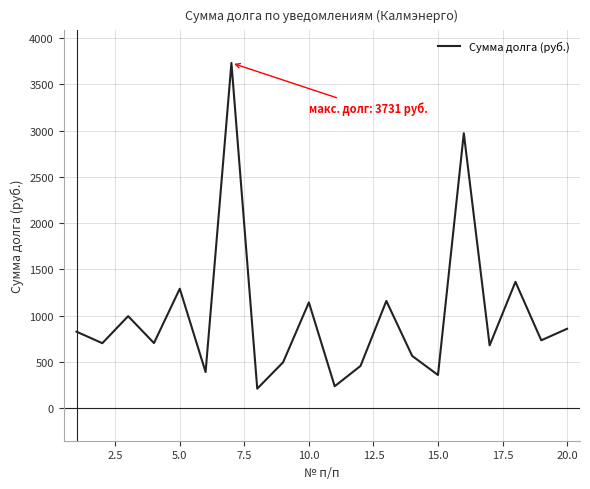

What is the maximum value shown in the chart?

3731.2